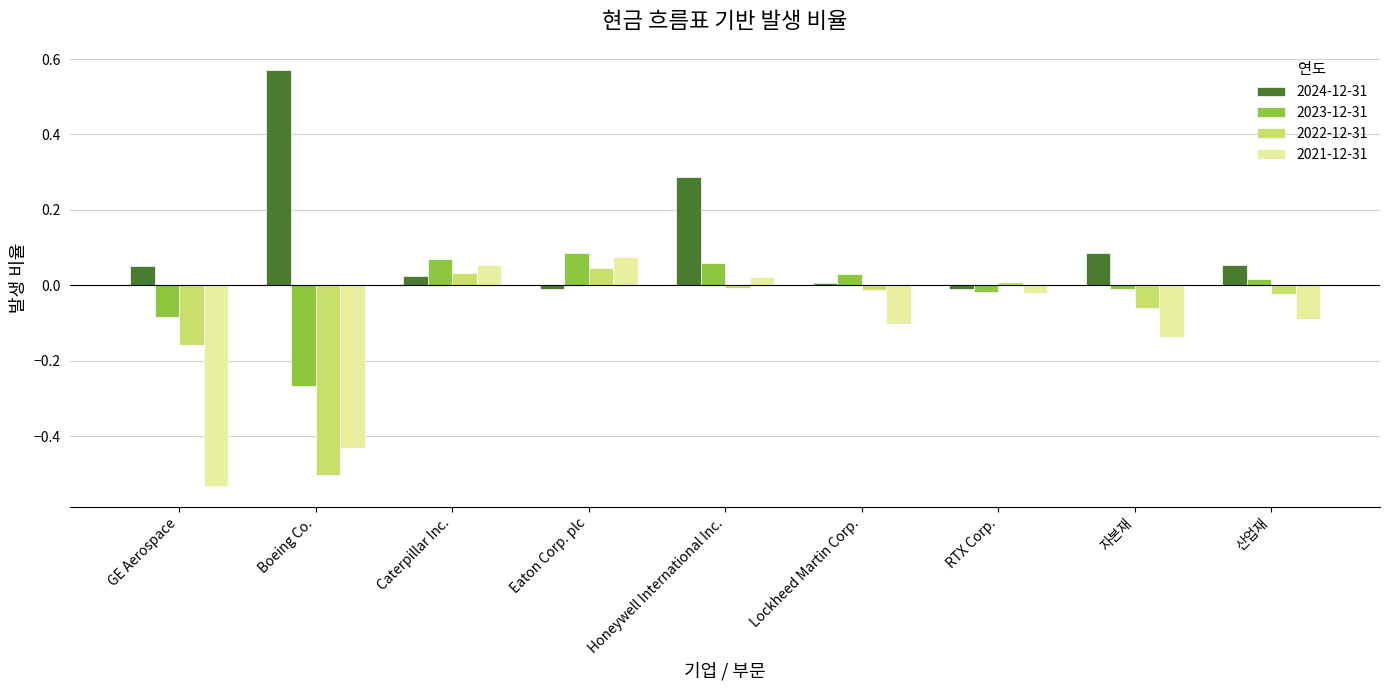

Is it true that 2024-12-31 equals -0.0 at Eaton Corp. plc?

True